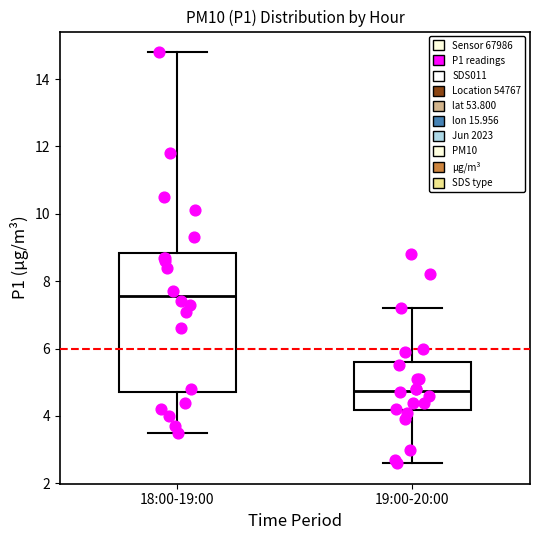

Where is the lower edge of the box for 19:00-20:00 on the y-axis? The values are not printed on the chart, so give them approximately, as read against the axis.

4.2